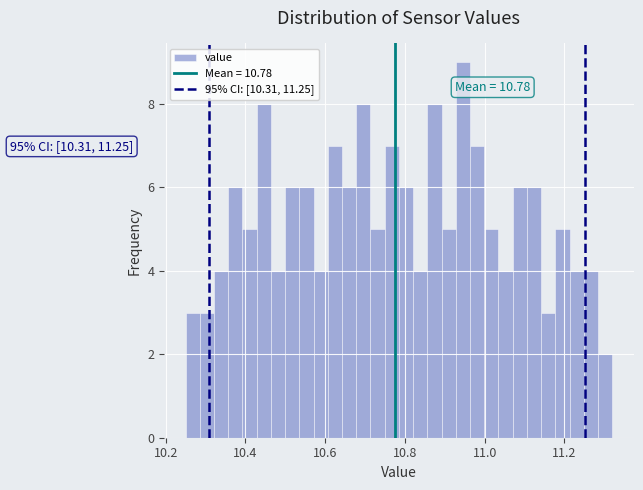

Read against the x-axis, roughly where is the centre of the tallest bar?

10.94